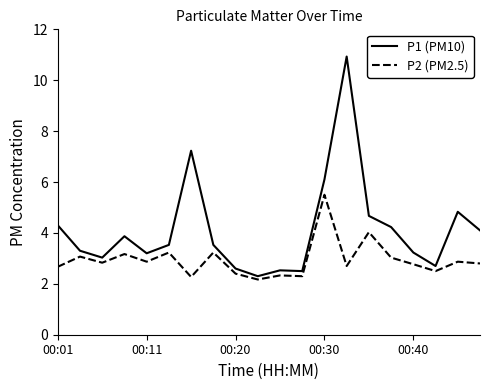

Which series has the largest total across all categories?

P1 (PM10)